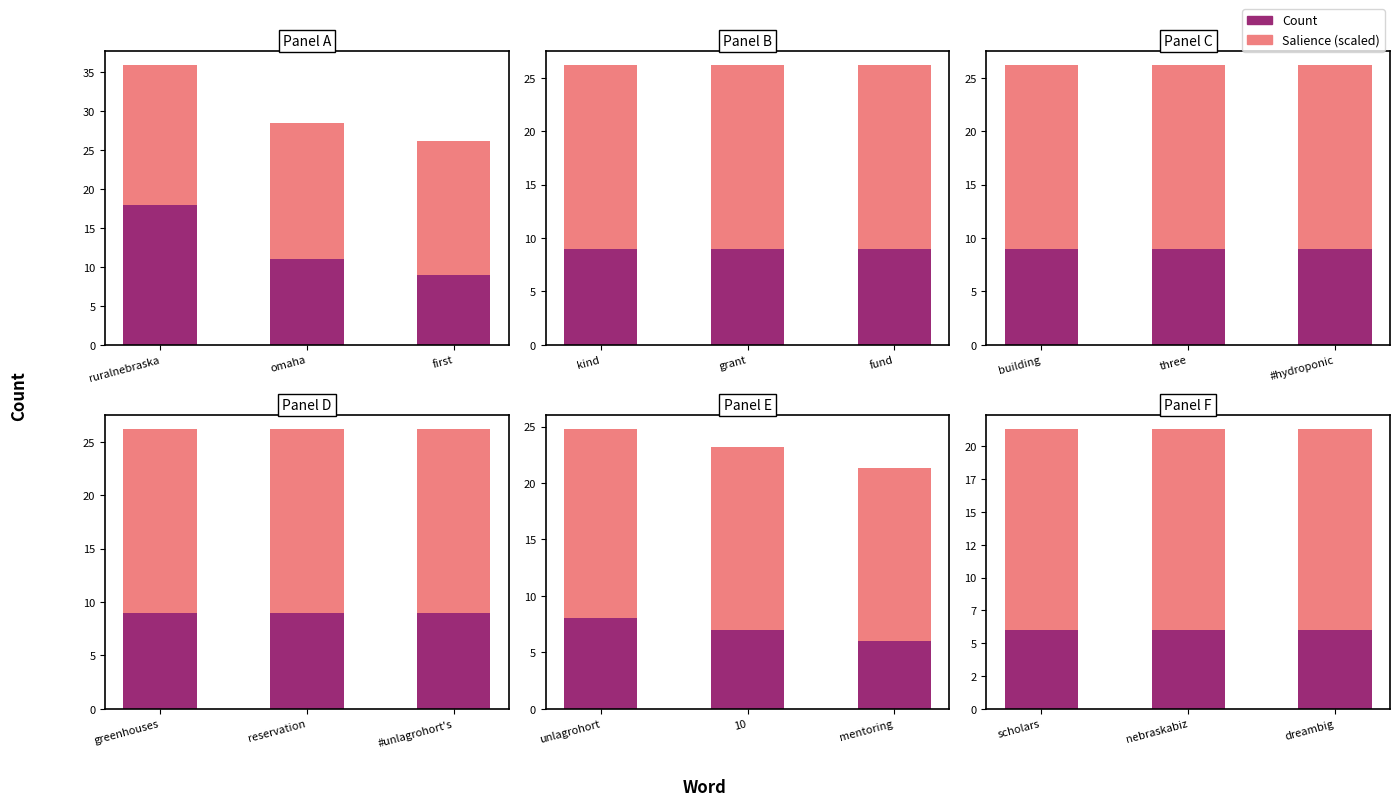

At how many categories does at least one series exceed 14?

3